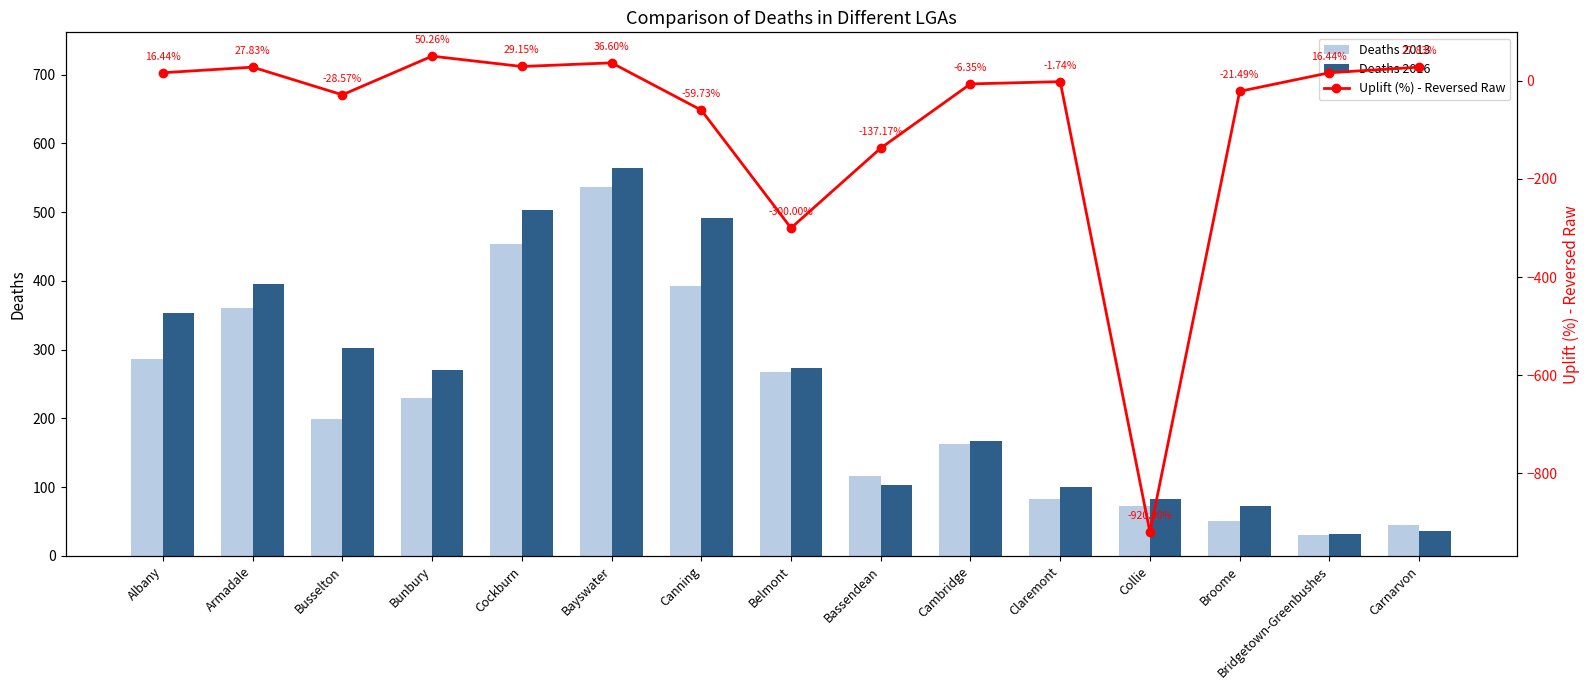

True or false: Deaths 2013 has a value of 127.9 at Collie.

False